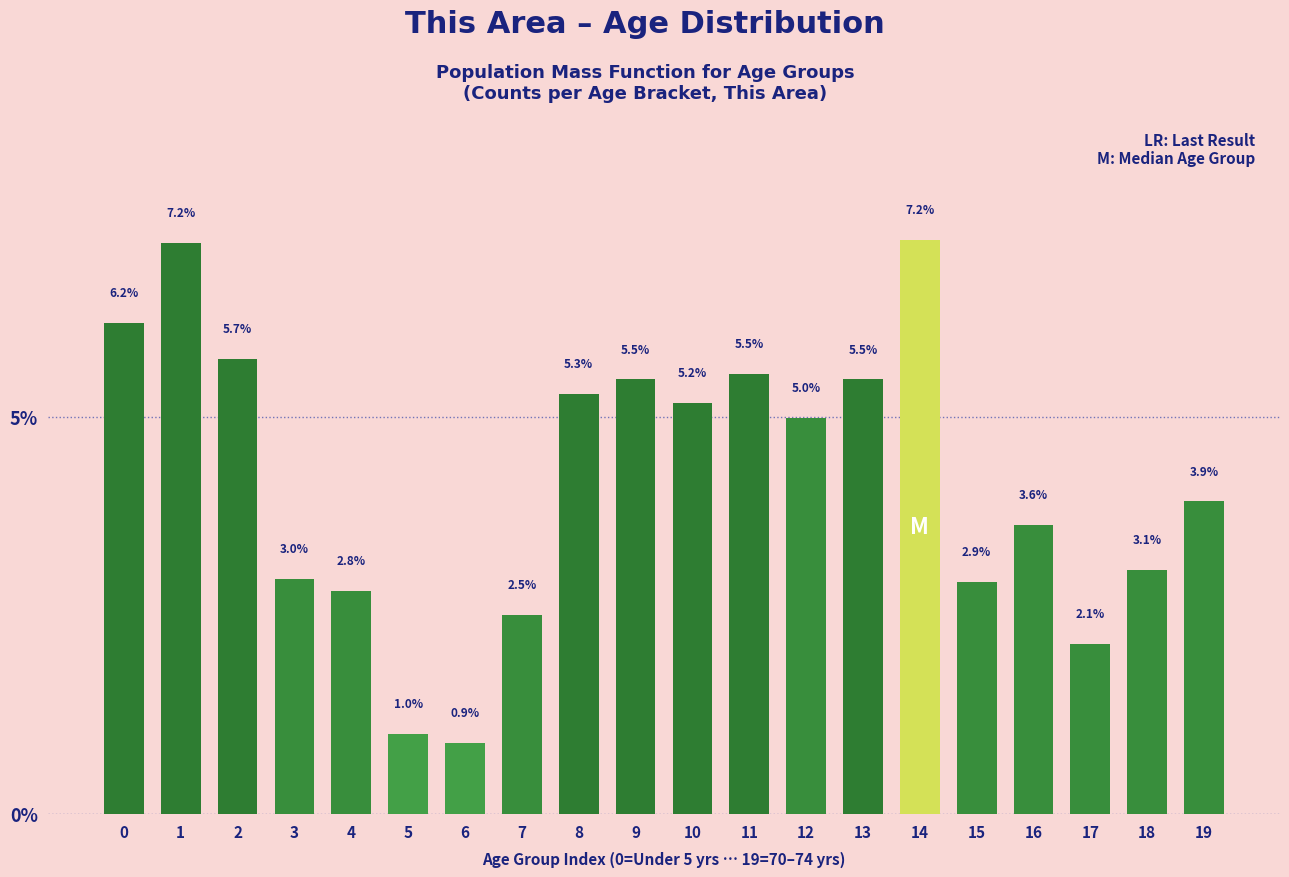

Reading right to left, extract all data points from this chart.

19=3.9	18=3.1	17=2.1	16=3.6	15=2.9	14=7.2	13=5.5	12=5.0	11=5.5	10=5.2	9=5.5	8=5.3	7=2.5	6=0.9	5=1.0	4=2.8	3=3.0	2=5.7	1=7.2	0=6.2